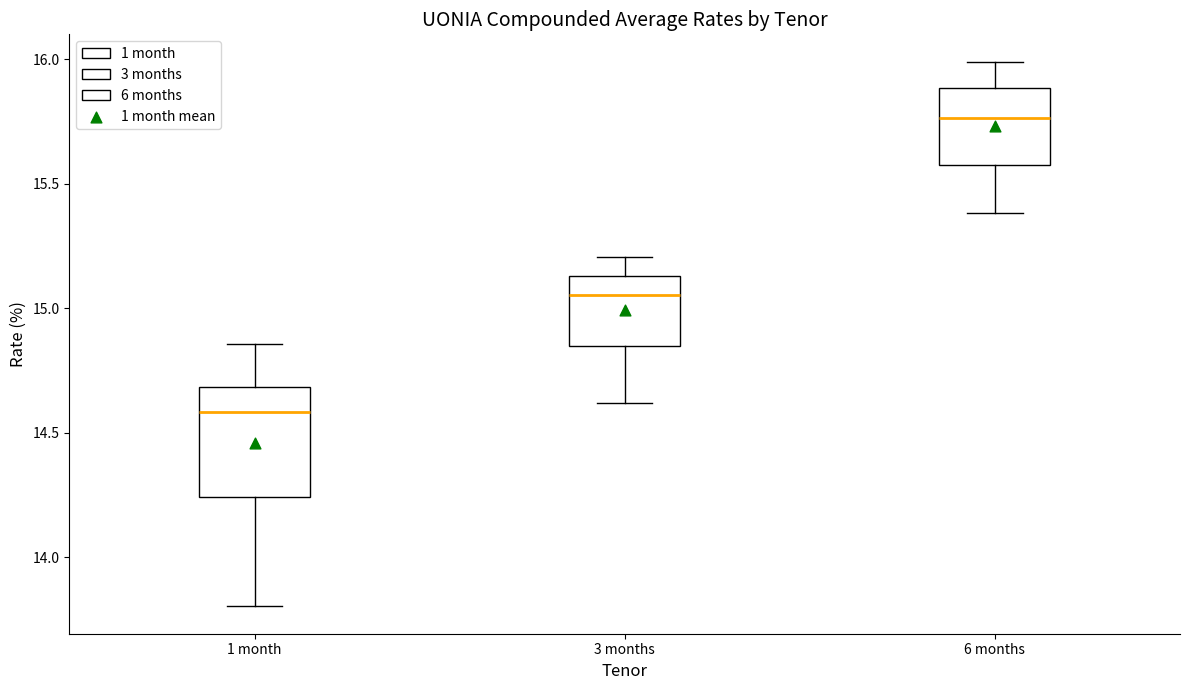

Reading left to right, read every box against the y-axis: the position of its median line, the range the box covers, and the ends of its whiskers. The values are not printed on the chart, so give them approximately, as read against the axis.

1 month: median 14.60, box 14.25 to 14.70, whiskers 13.80 to 14.85
3 months: median 15.05, box 14.85 to 15.15, whiskers 14.60 to 15.20
6 months: median 15.75, box 15.60 to 15.90, whiskers 15.40 to 16.00